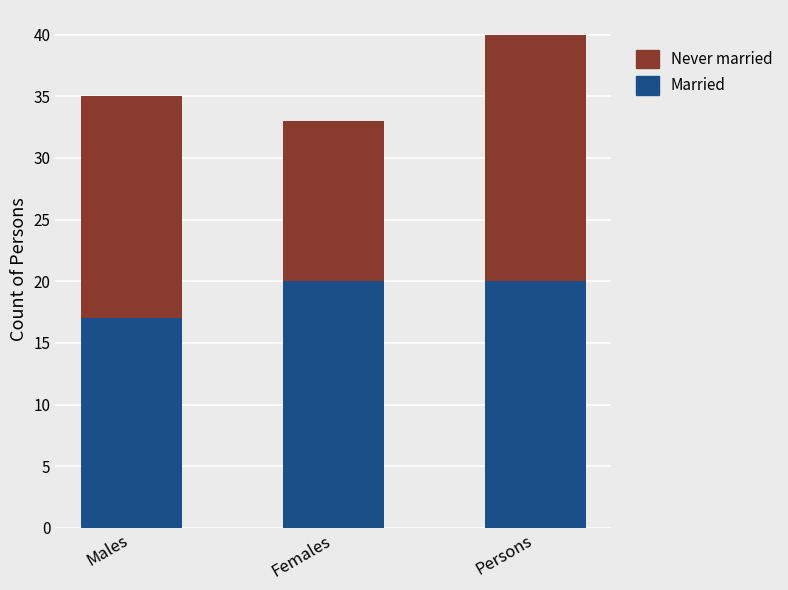

Is it true that Married equals 17 at Males?

True